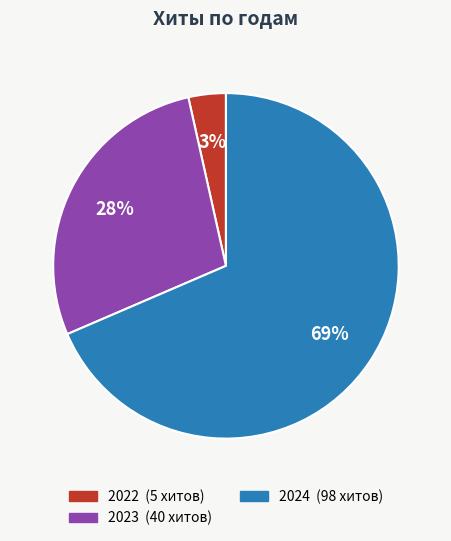

Is there a majority slice in this chart?

Yes